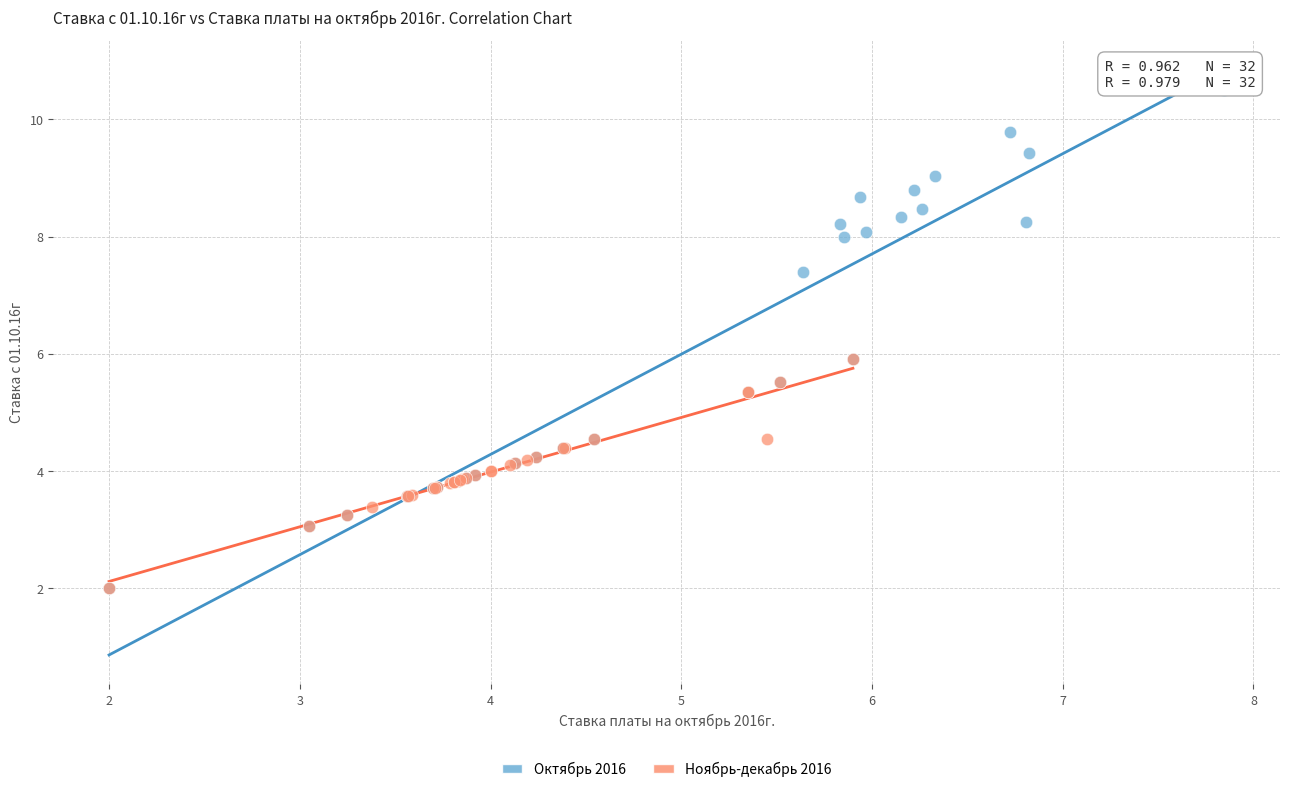

Which series has the largest Y range (max minus min)?

Октябрь 2016